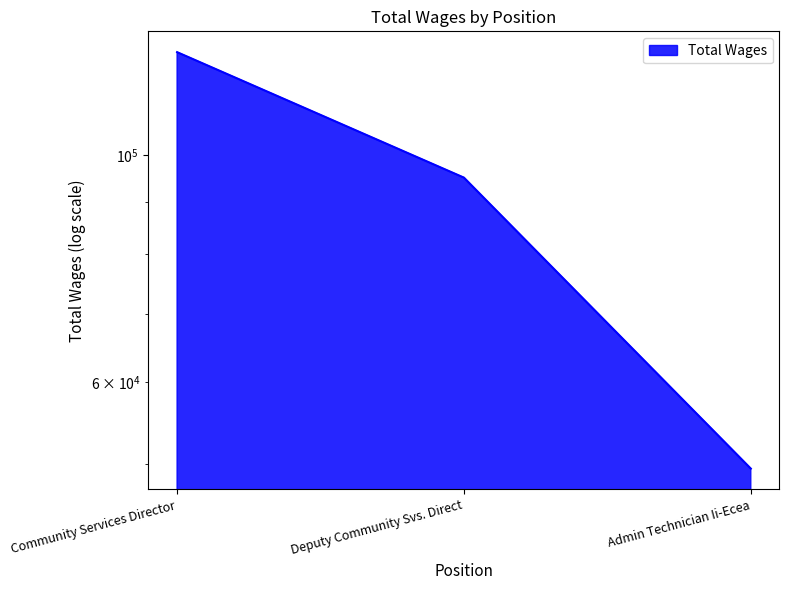

Which label corresponds to the largest value in the chart?

Community Services Director